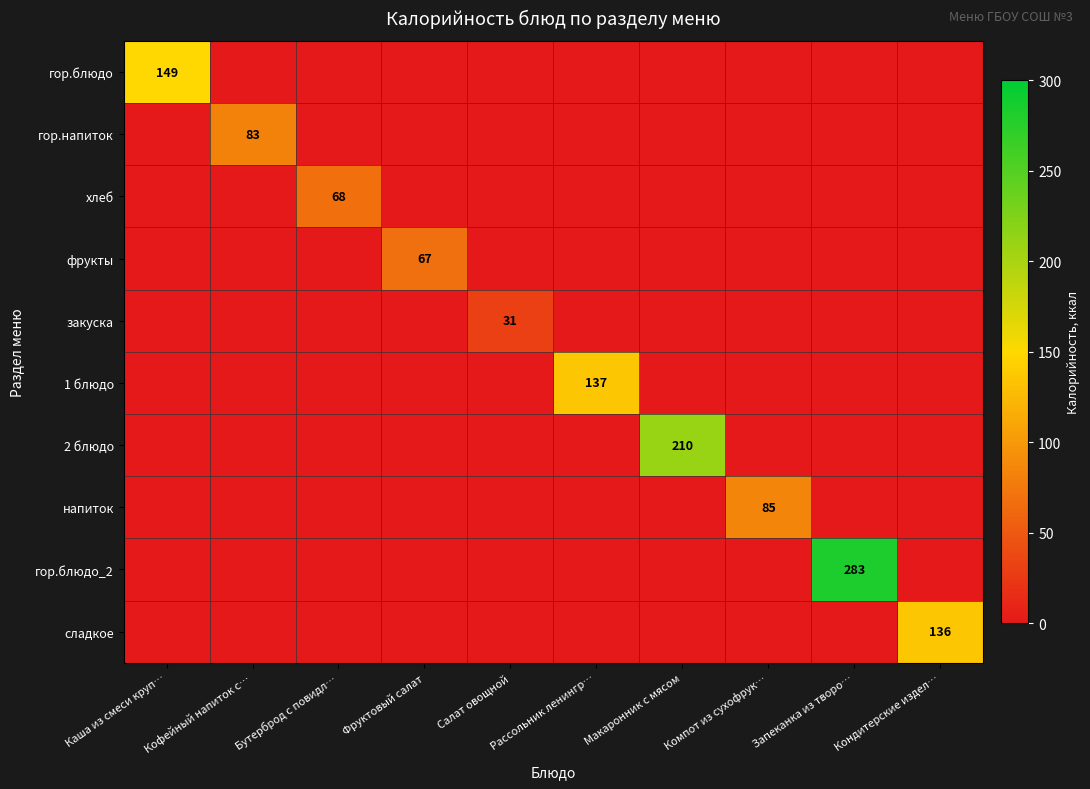

What is the total value across all series at Кофейный напиток с…?

83